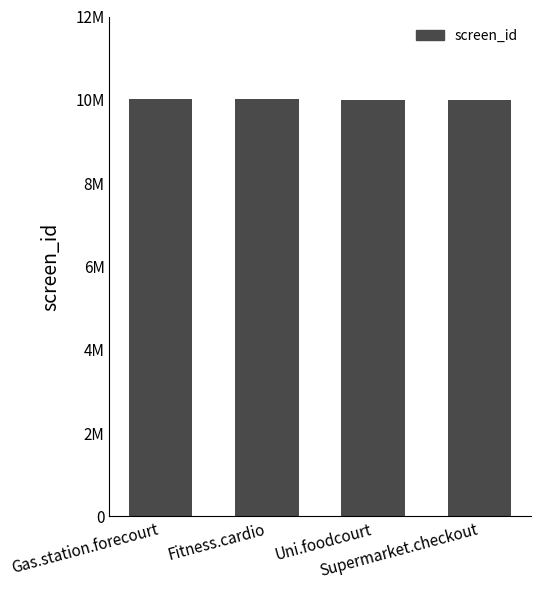

What is the difference between the values at Fitness.cardio and Gas.station.forecourt?

2978